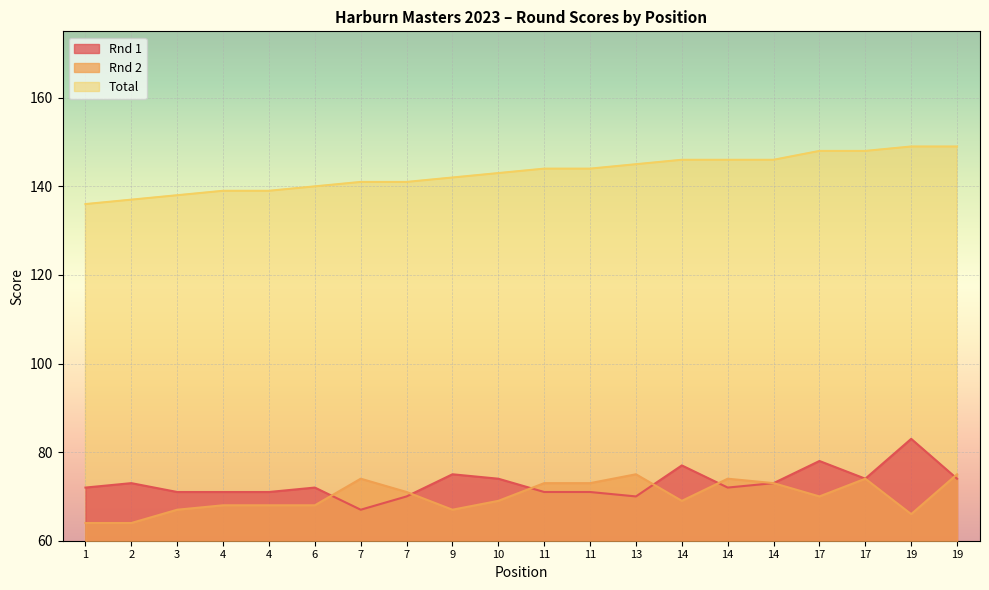

Does the chart display data point markers on the line(s)?

No